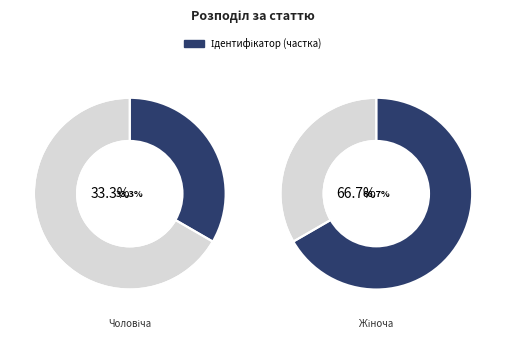

Approximately how many times larger is the value at Чоловіча compared to Жіноча?

0.5